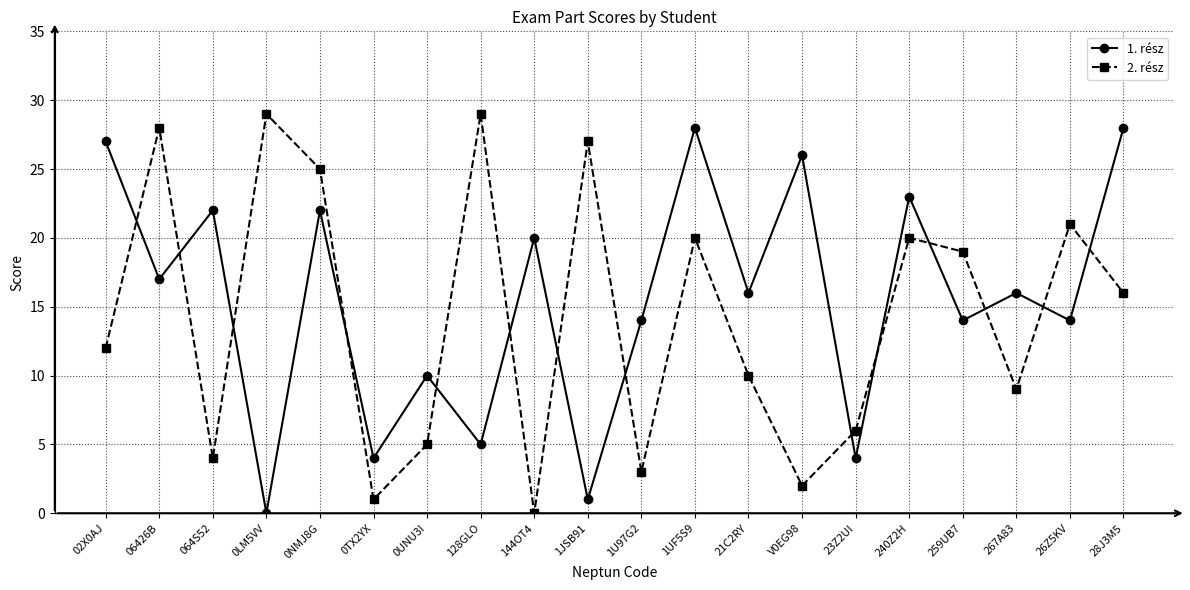

What is the average value of the 2. rész series?

14